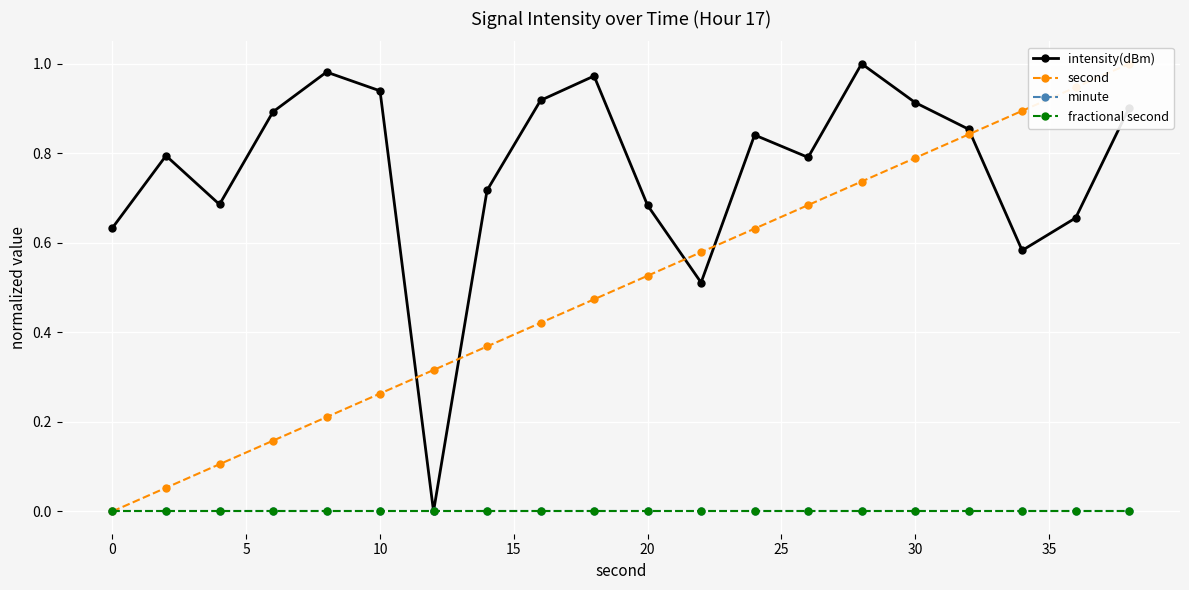

True or false: intensity(dBm) has a value of 1.0 at 30.

False